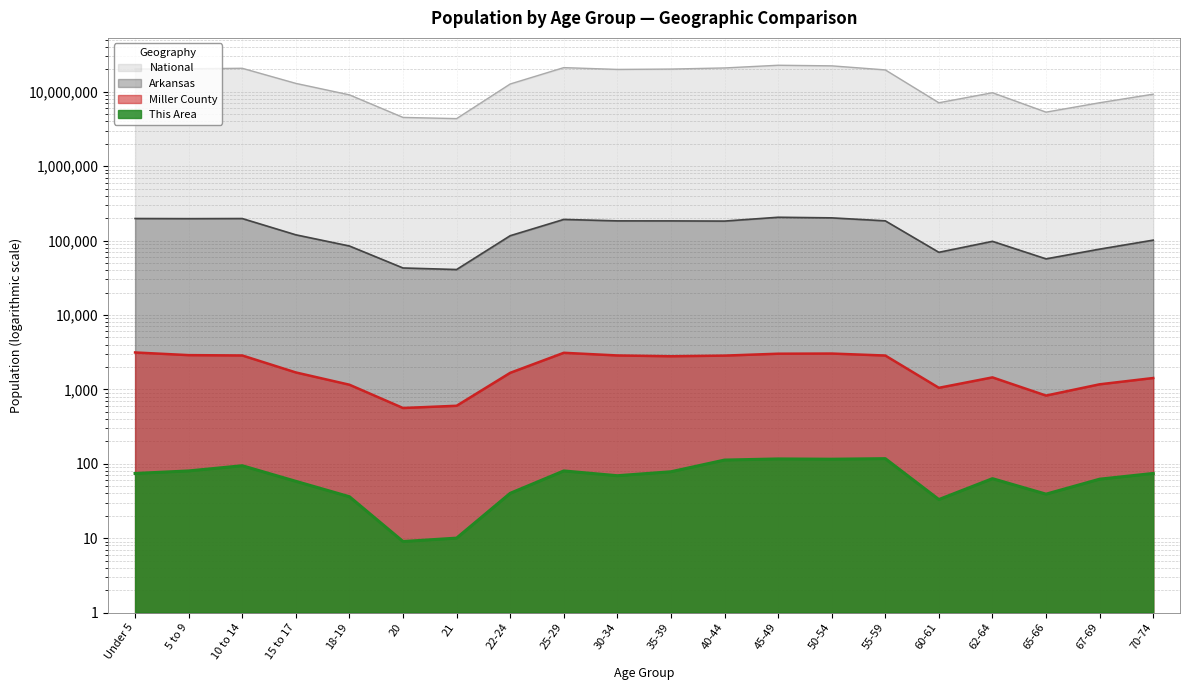

What is the maximum value for National?

22708591